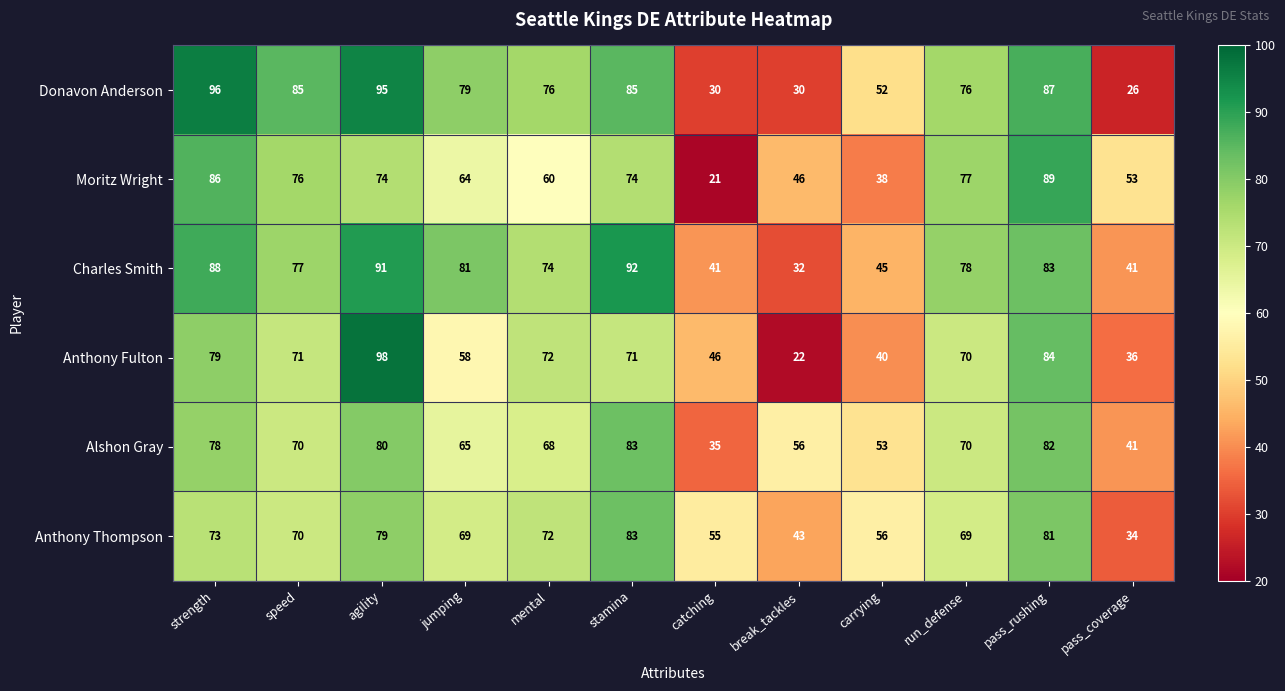

True or false: Moritz Wright has a value of 60 at mental.

True